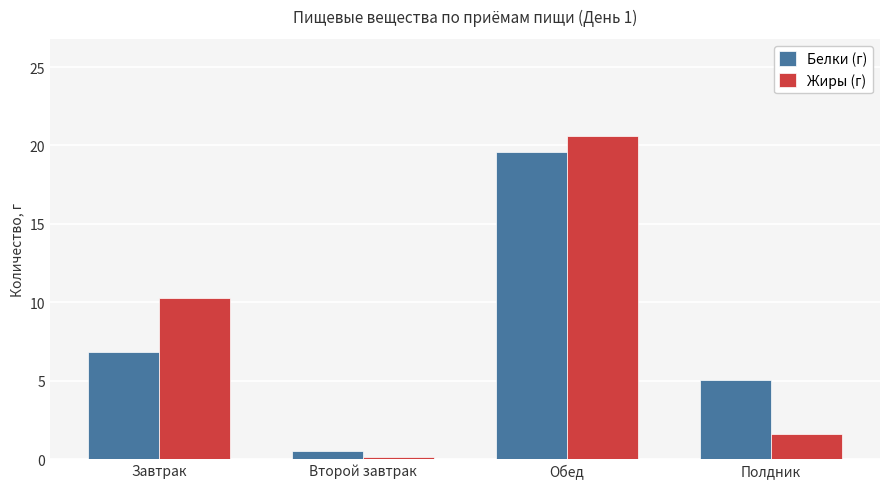

What are all the series names shown in the legend?

Белки (г), Жиры (г)